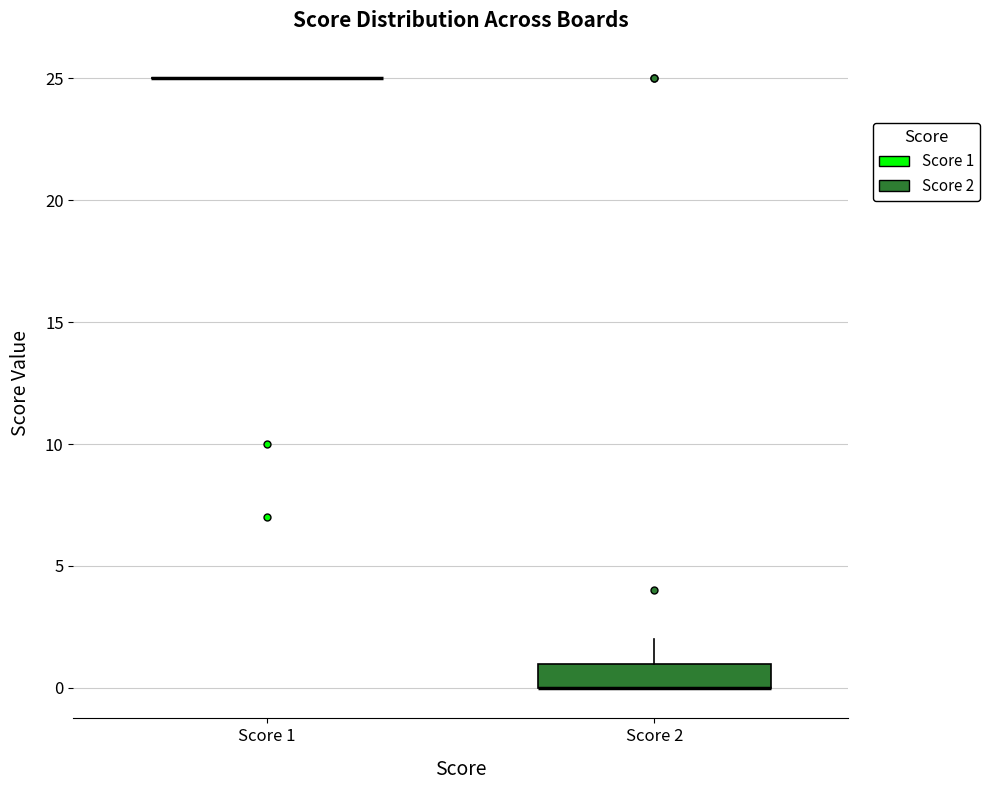

Reading left to right, transcribe this box plot: for each box, give where its median line is, the range the box spans, and where its two whiskers end, as read against the y-axis. The values are not printed on the chart, so give them approximately, as read against the axis.

Score 1: box collapsed to a line at 25, whiskers 25 to 25
Score 2: median 0 (drawn on the box's lower edge), box 0 to 1, whiskers 0 to 2